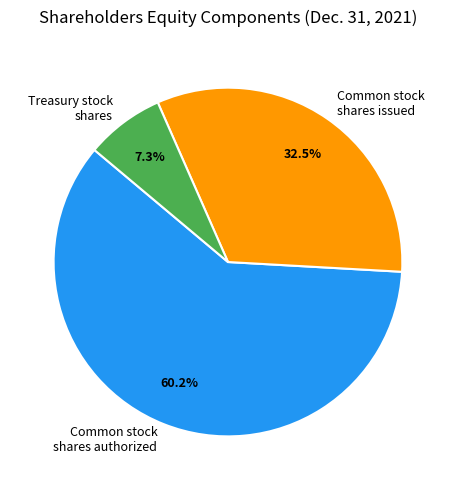

Which has a higher value, Common stock shares authorized or Common stock shares issued?

Common stock shares authorized